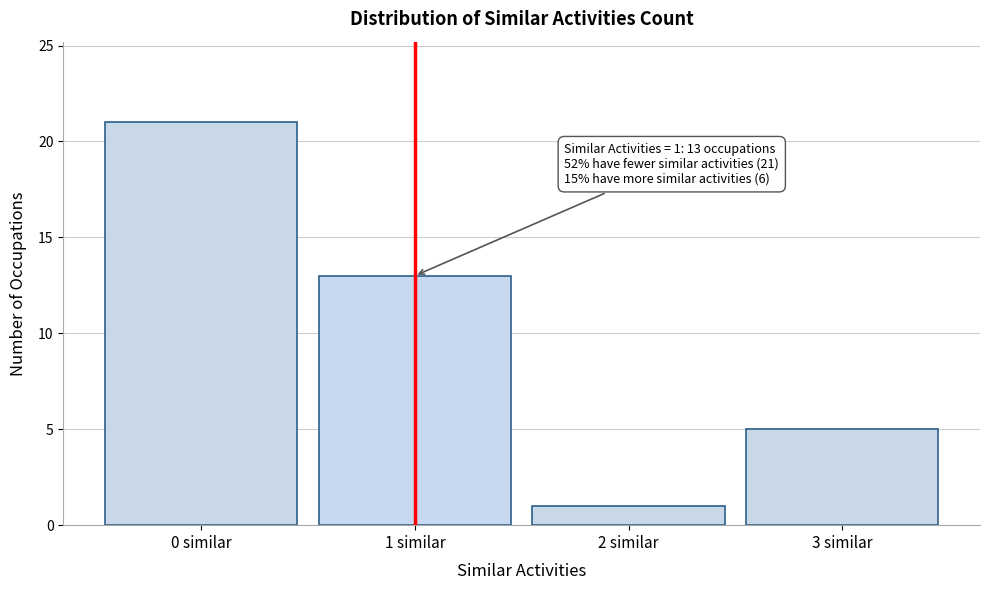

Reading right to left, extract all data points from this chart.

3 similar=5	2 similar=1	1 similar=13	0 similar=21